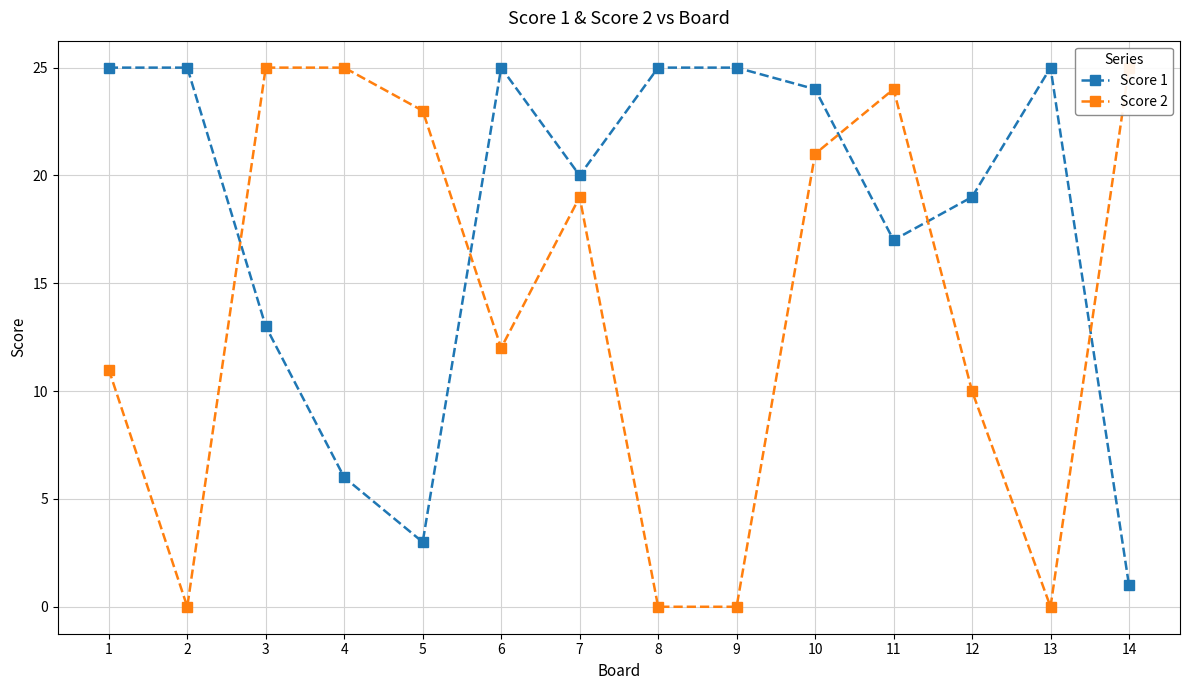

What is the spread (max minus min) of values at 14?

24